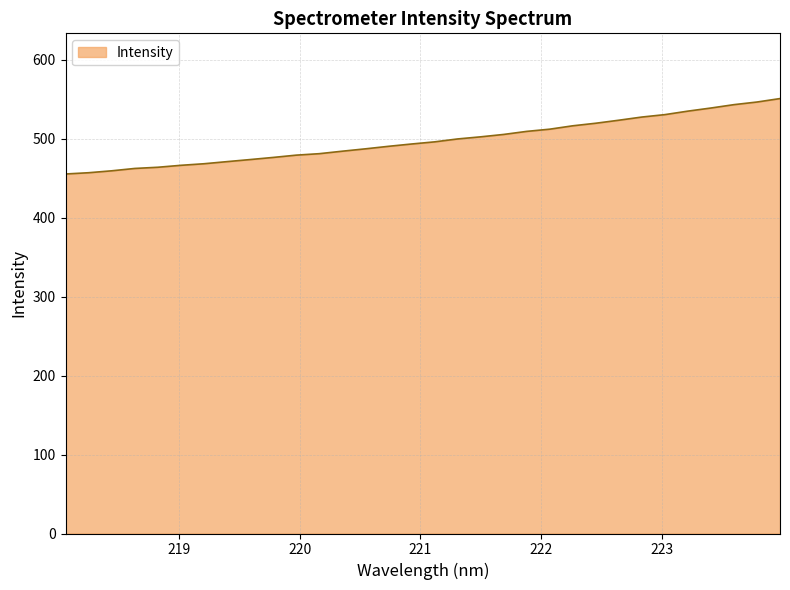

What is the difference between the maximum and minimum values?

95.5